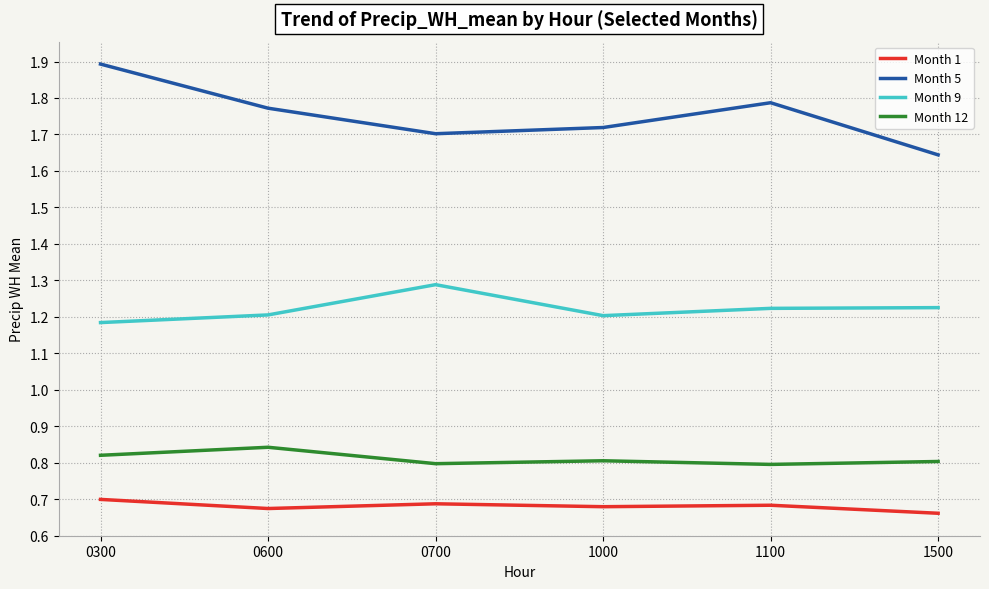

What is the difference between the highest and lowest values at 1100?

1.1